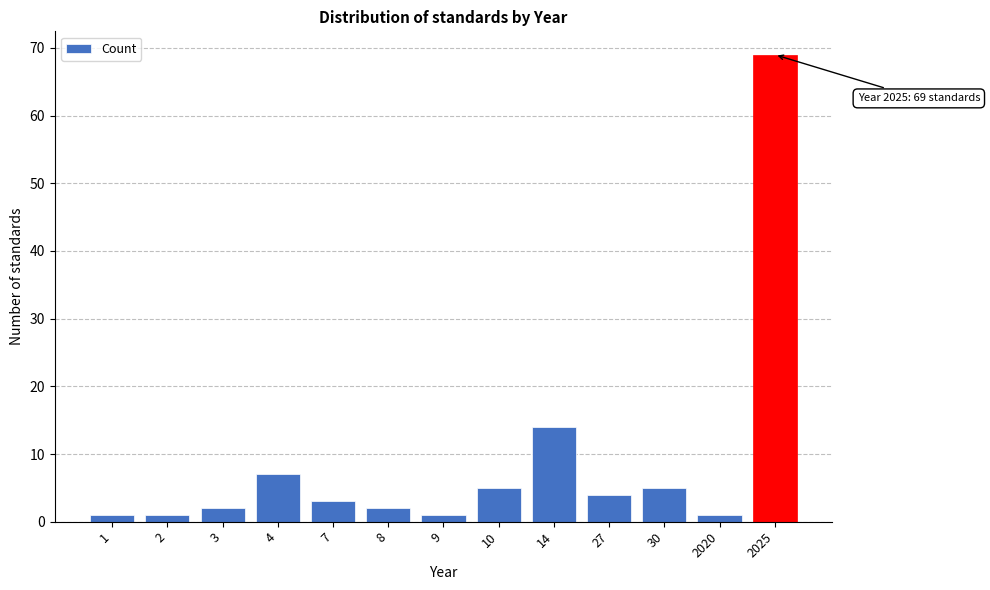

Reading left to right, transcribe all the data shown in this chart.

1=1	2=1	3=2	4=7	7=3	8=2	9=1	10=5	14=14	27=4	30=5	2020=1	2025=69